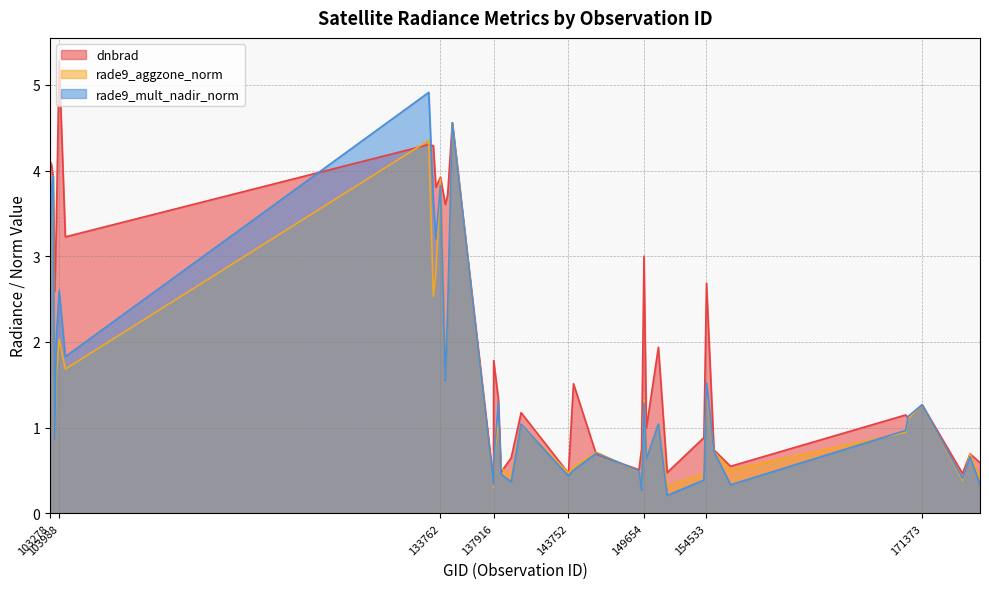

Where is the first local maximum for rade9_aggzone_norm?

103515